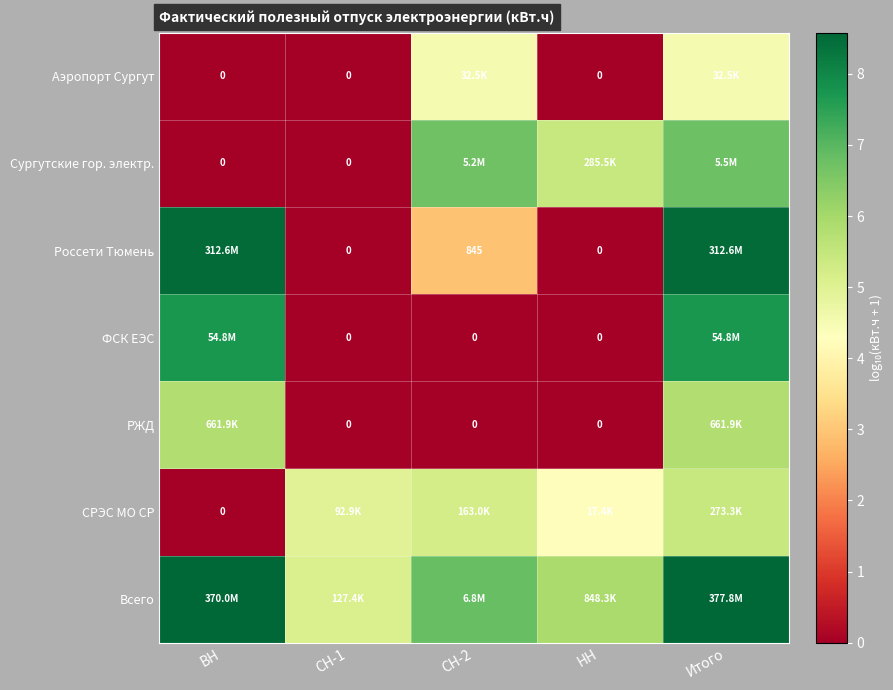

Which series has the largest total across all categories?

Всего